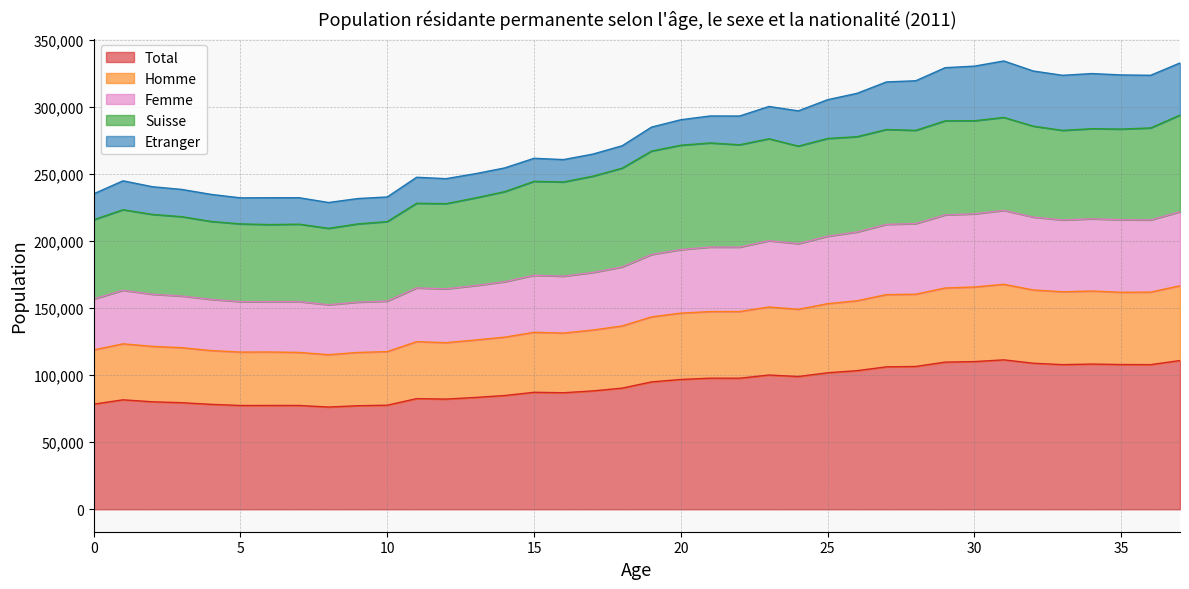

Where is the first local maximum for Homme?

1